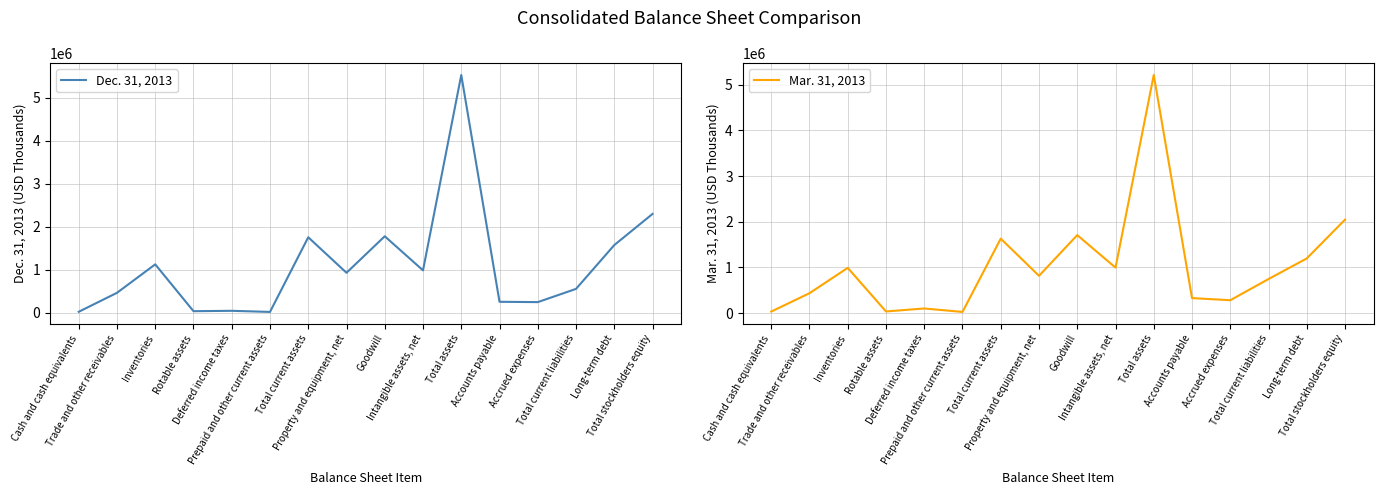

What is the total value across all series at Total stockholders equity?

4344750